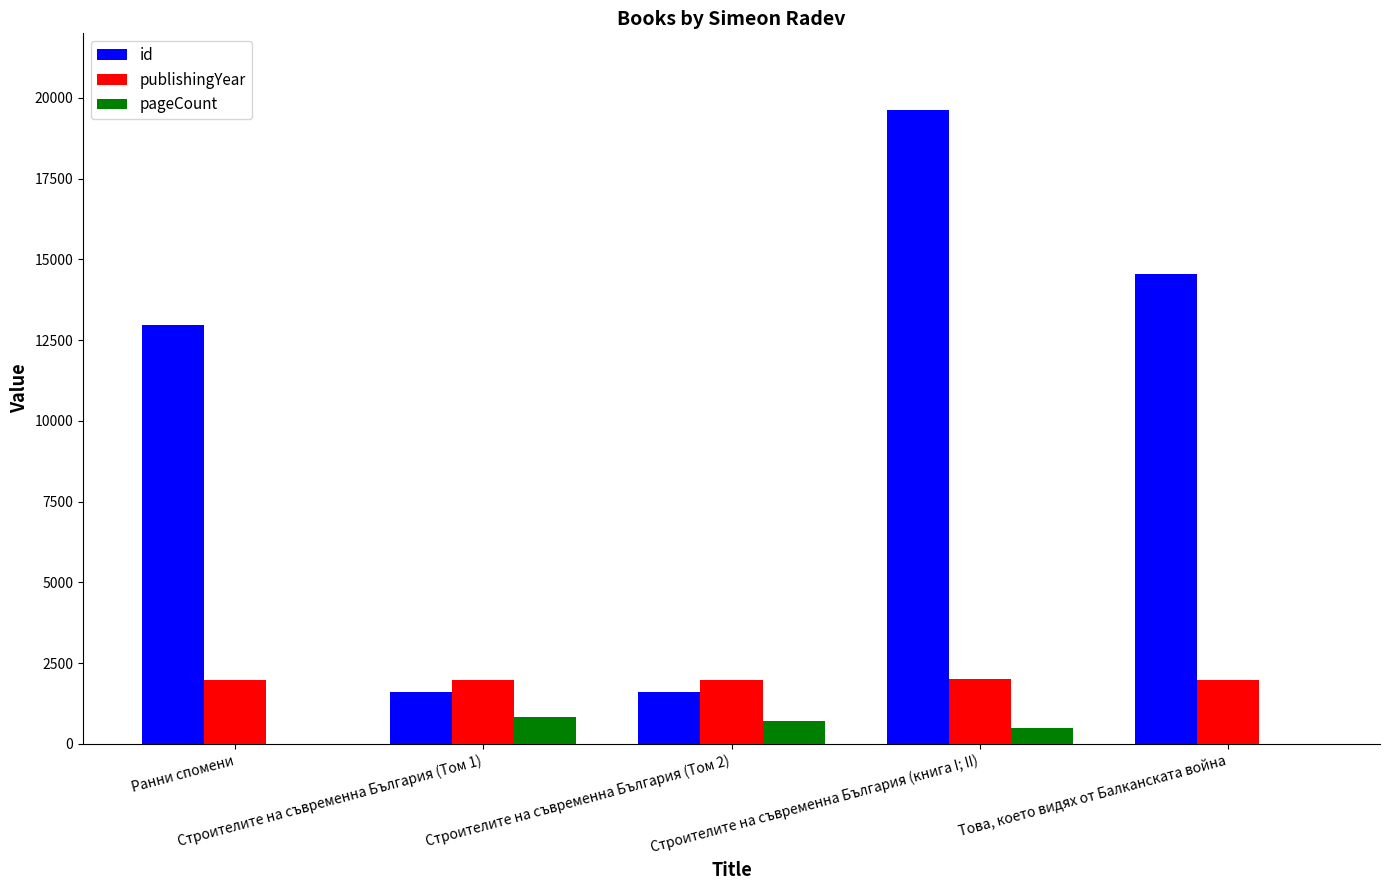

Which series has the largest total across all categories?

id